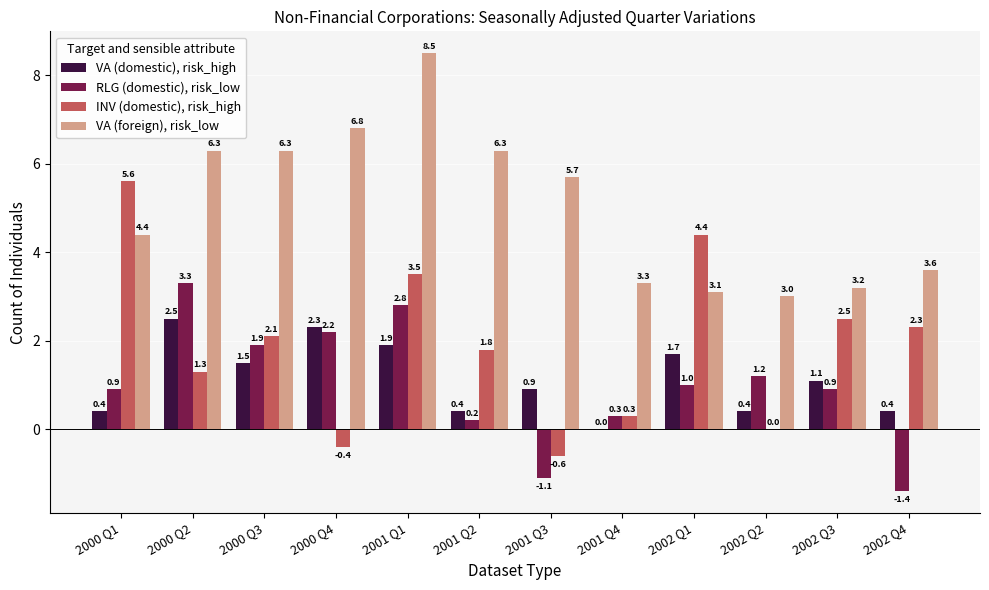

Count the number of categories in the chart.

12